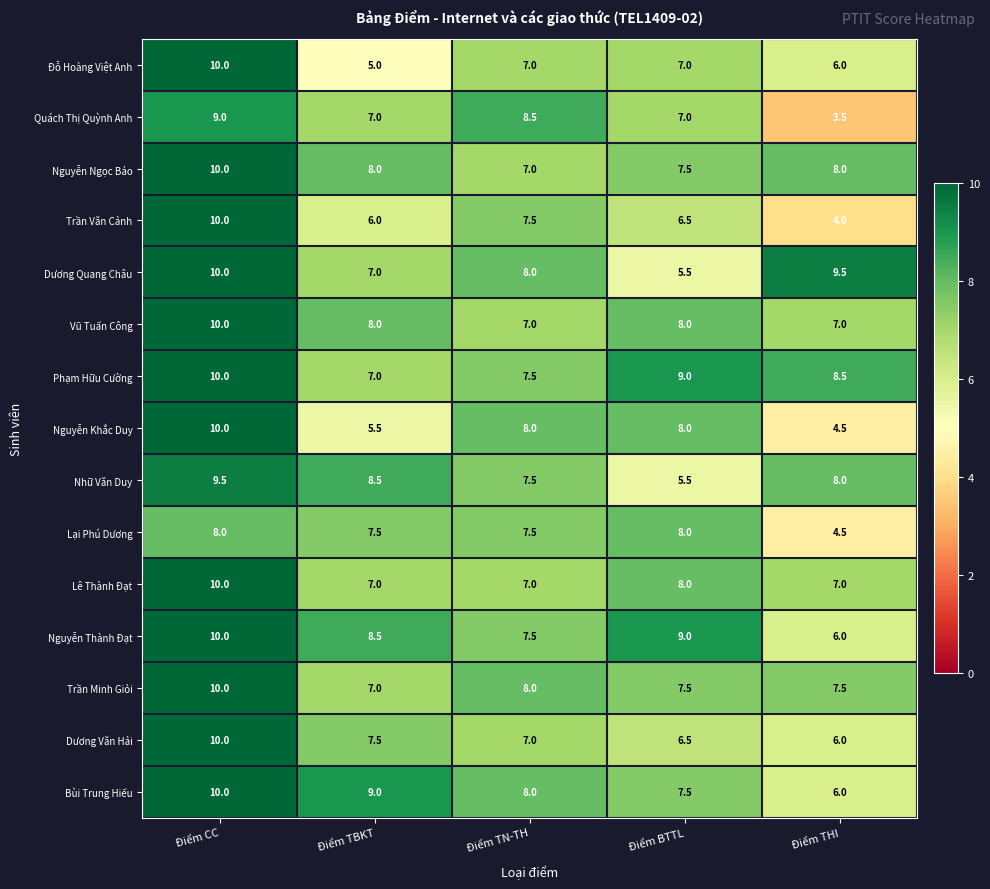

The Quách Thị Quỳnh Anh series shows 5.1 at Điểm TN-TH. True or false?

False